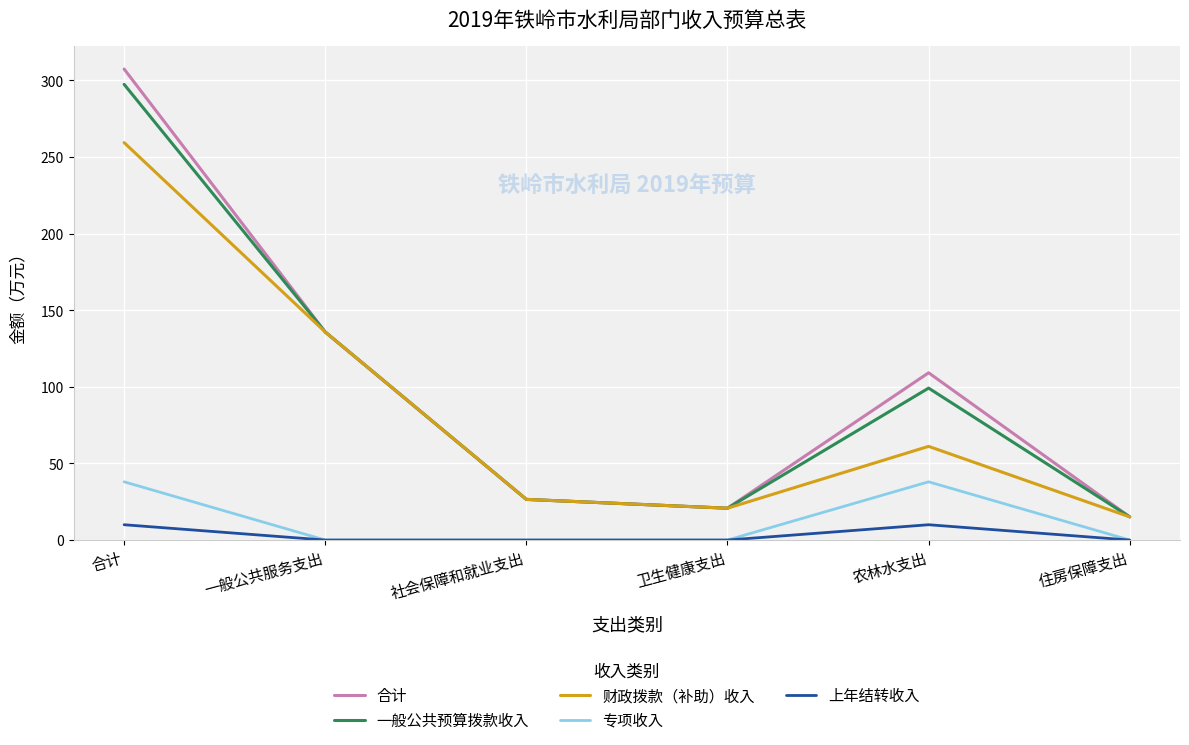

Which series has the largest total across all categories?

合计